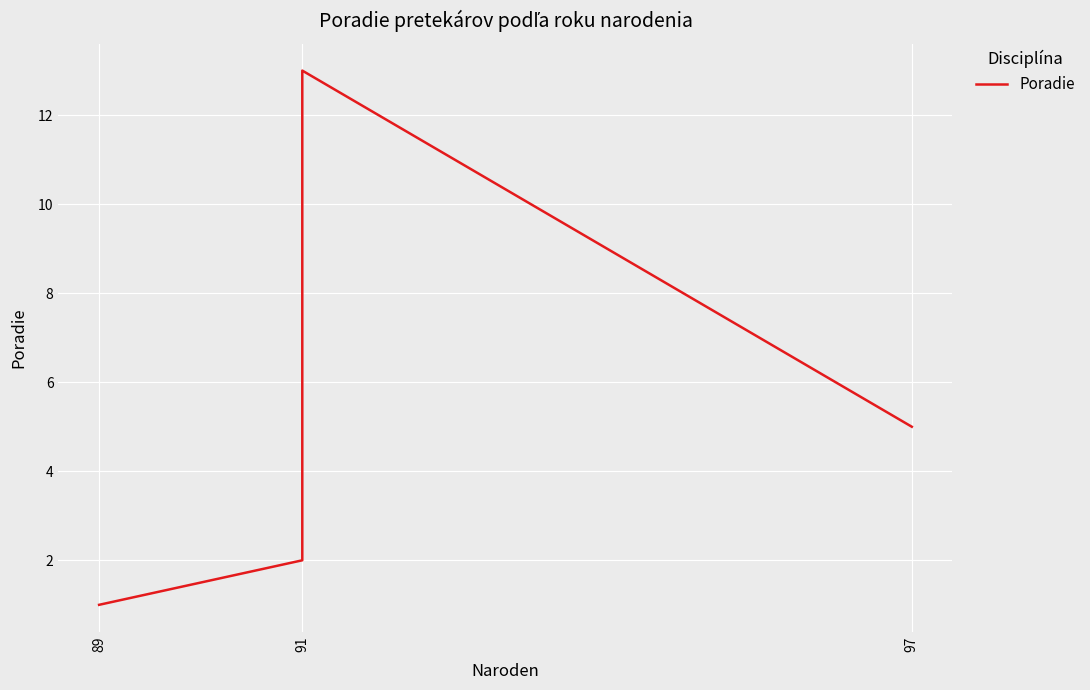

What position from the left is 3?

4